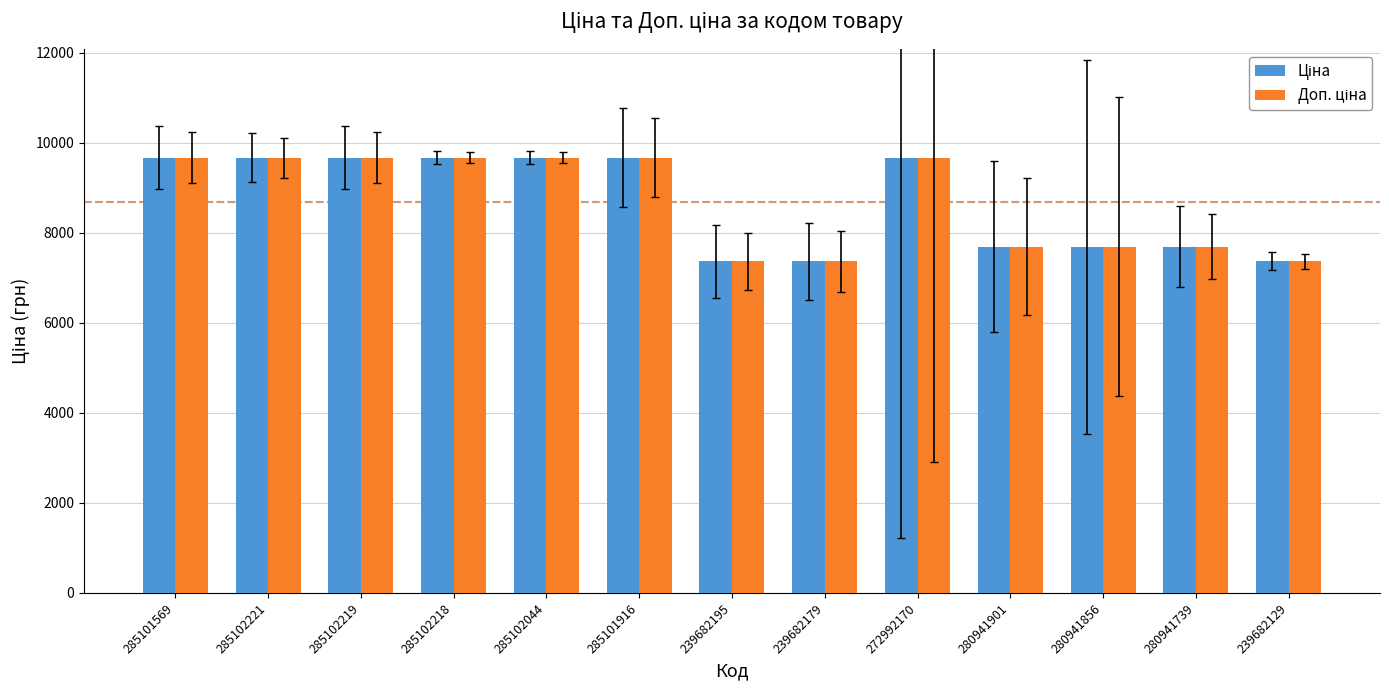

What is the total value across all series at 280941739?

15376.0